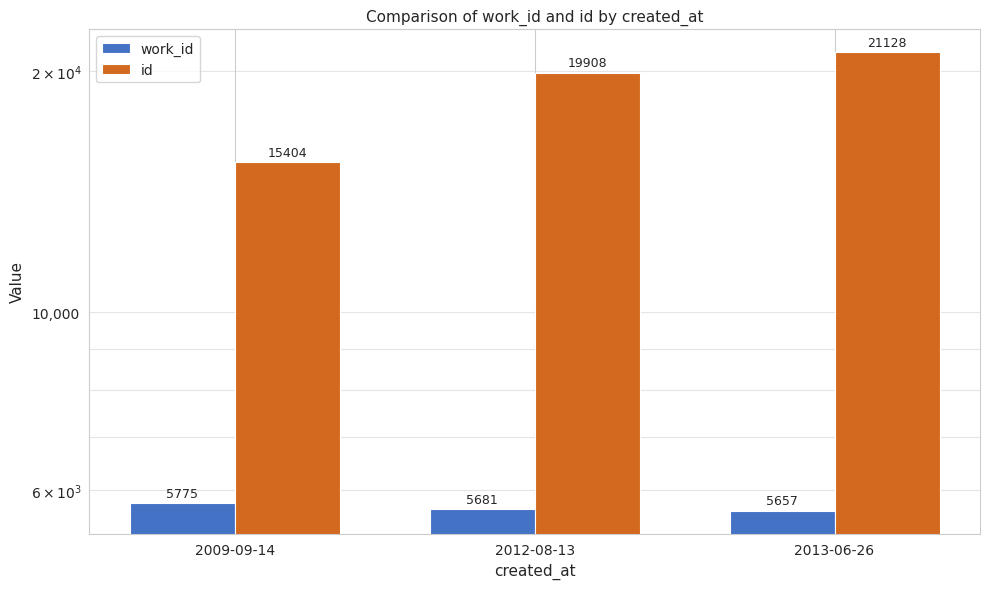

At how many categories does at least one series exceed 10464?

3